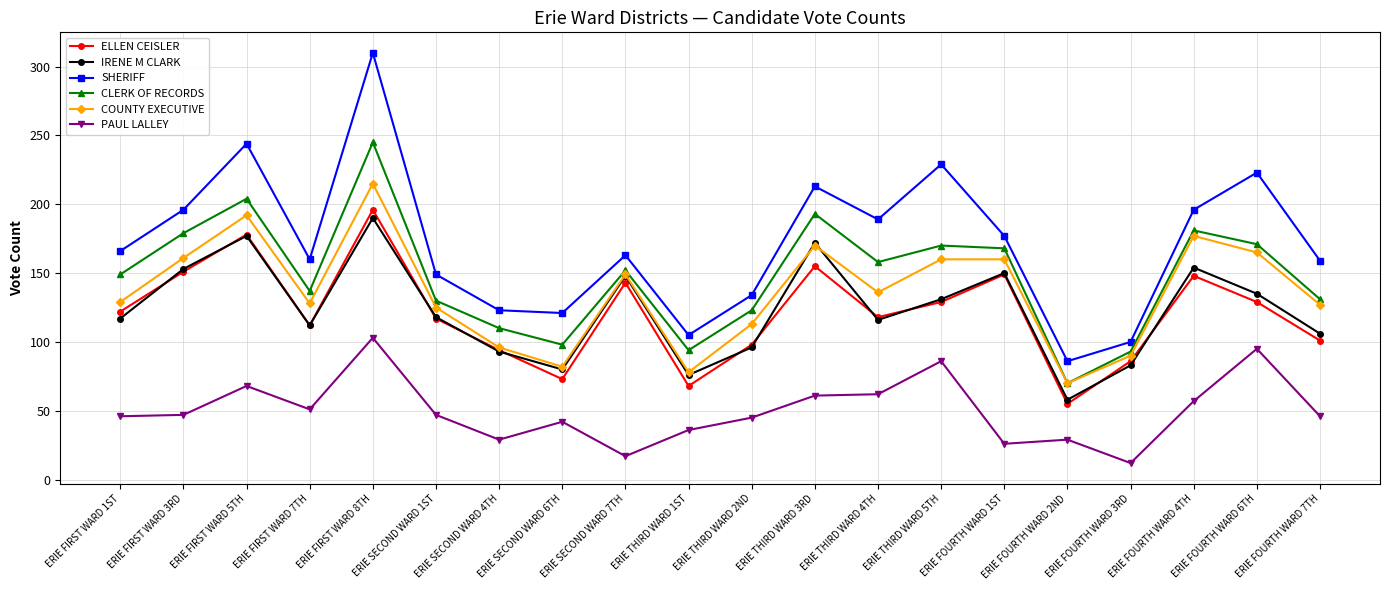

The value of CLERK OF RECORDS at ERIE SECOND WARD 1ST is 130. True or false?

True